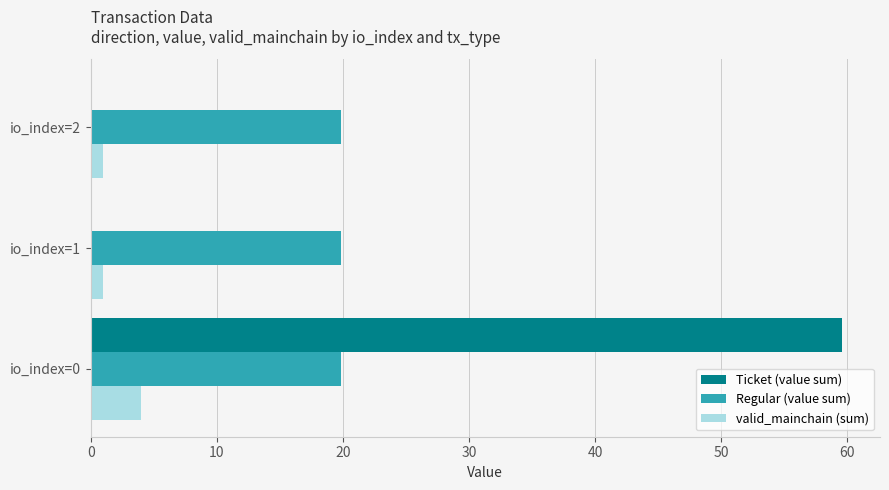

The value of Regular (value sum) at io_index=1 is 34.9. True or false?

False